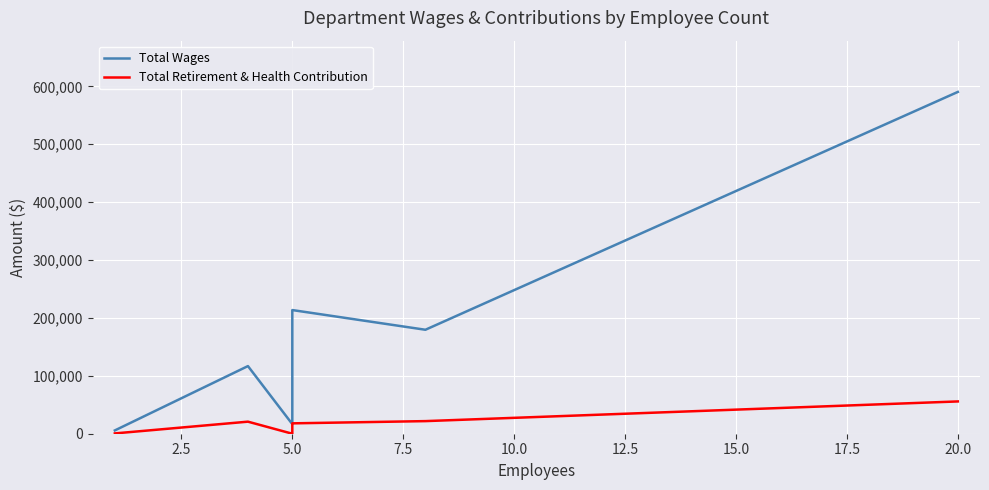

True or false: Total Retirement & Health Contribution and Total Wages cross at least once.

False